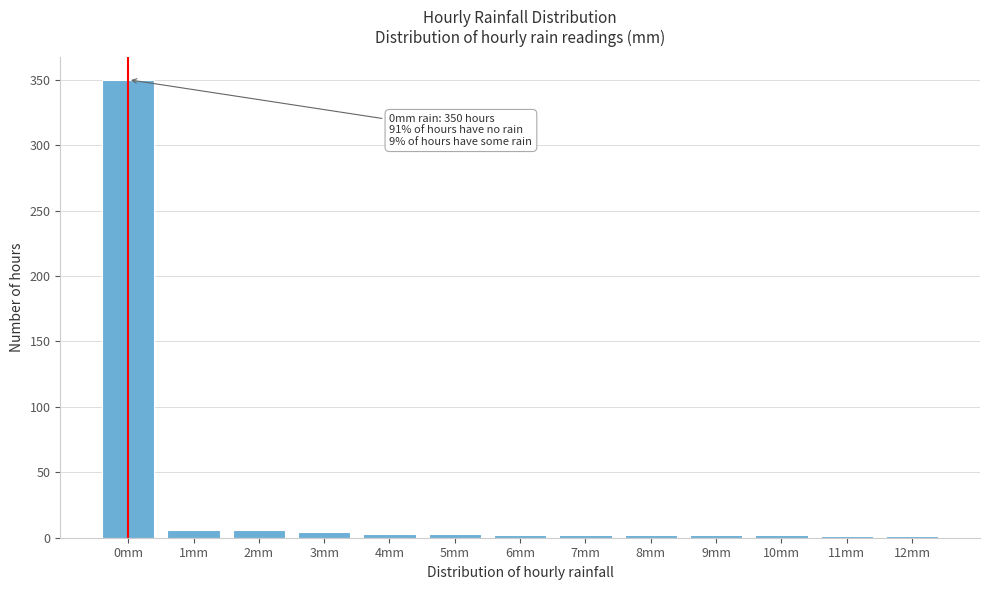

What is the sum of all values?

384